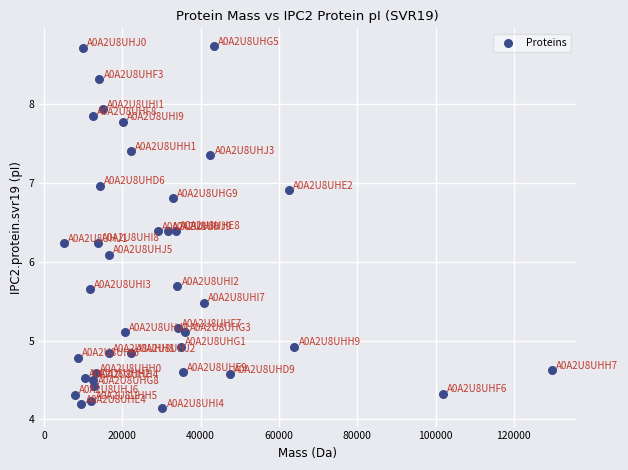

What Y value in the scatter plot is closest to 6?

6.1